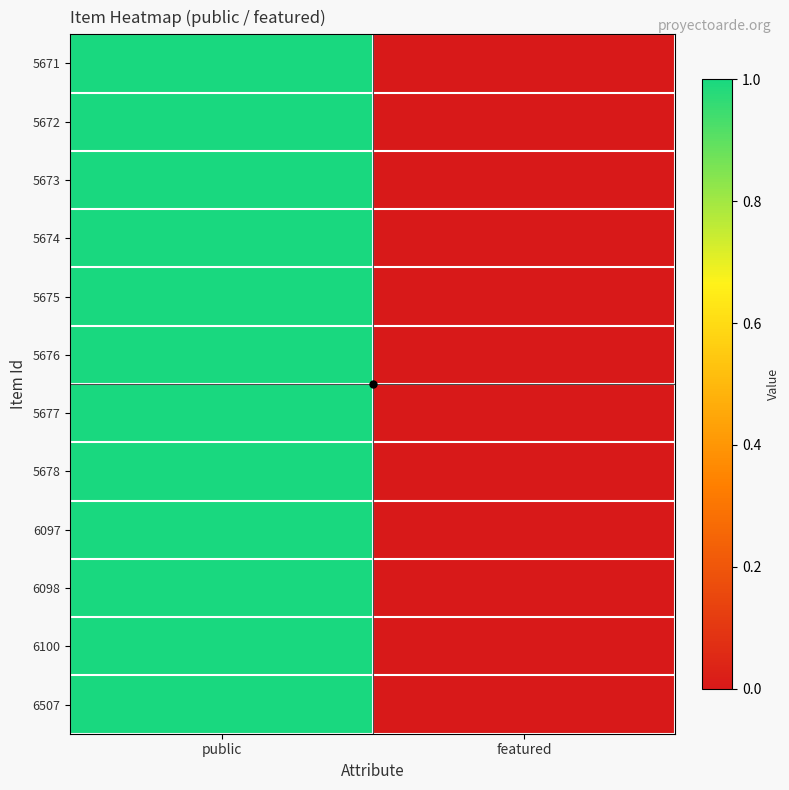

Which has a higher value, featured or public?

public